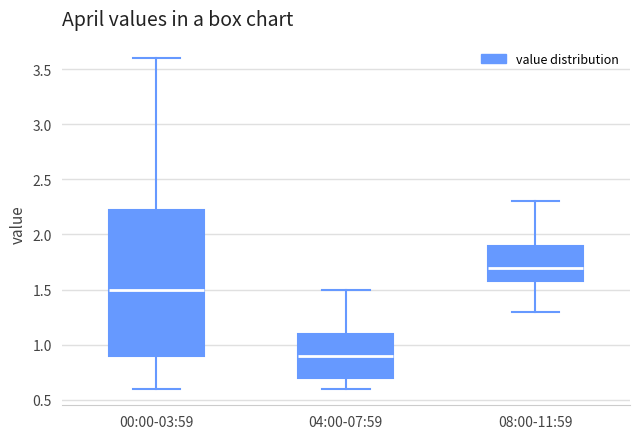

Reading left to right, read every box against the y-axis: the position of its median line, the range the box covers, and the ends of its whiskers. The values are not printed on the chart, so give them approximately, as read against the axis.

00:00-03:59: median 1.50, box 0.90 to 2.25, whiskers 0.60 to 3.60
04:00-07:59: median 0.90, box 0.70 to 1.10, whiskers 0.60 to 1.50
08:00-11:59: median 1.70, box 1.60 to 1.90, whiskers 1.30 to 2.30